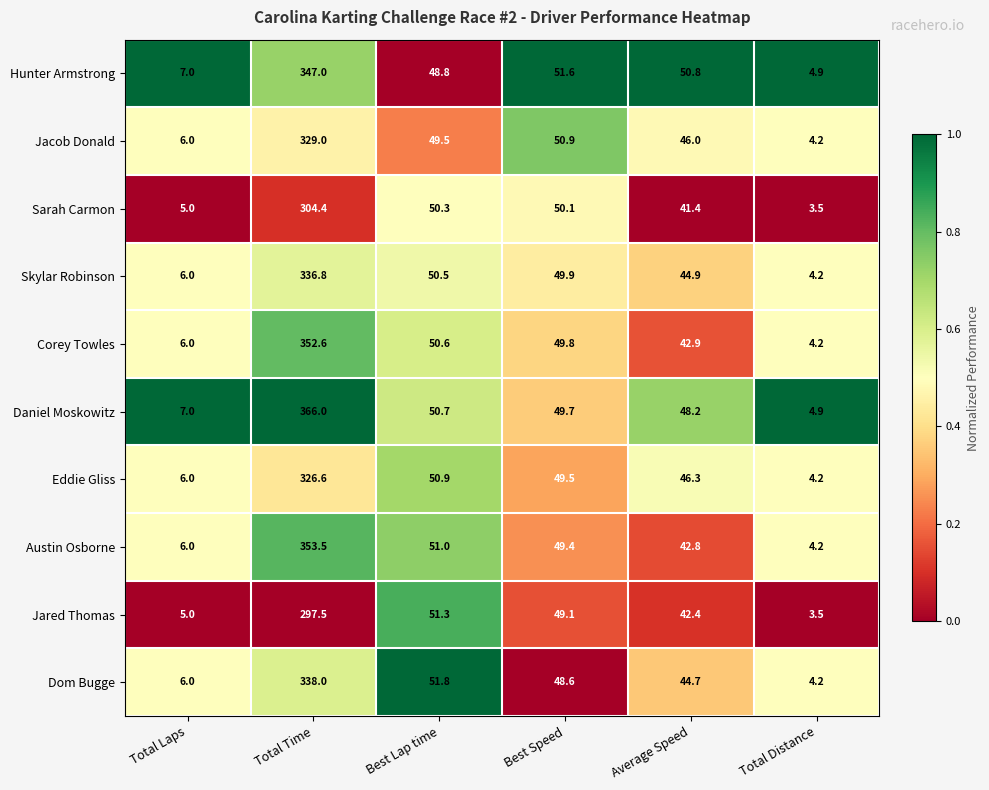

Which category has the lowest value across all series?

Total Distance